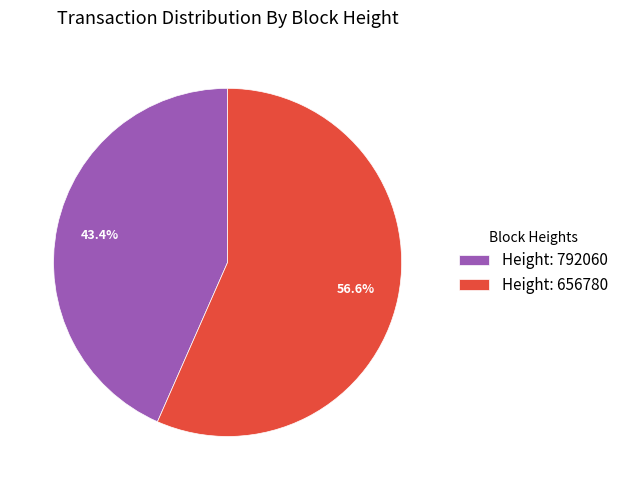

How much of the chart is everything except Height: 656780?

43.4%